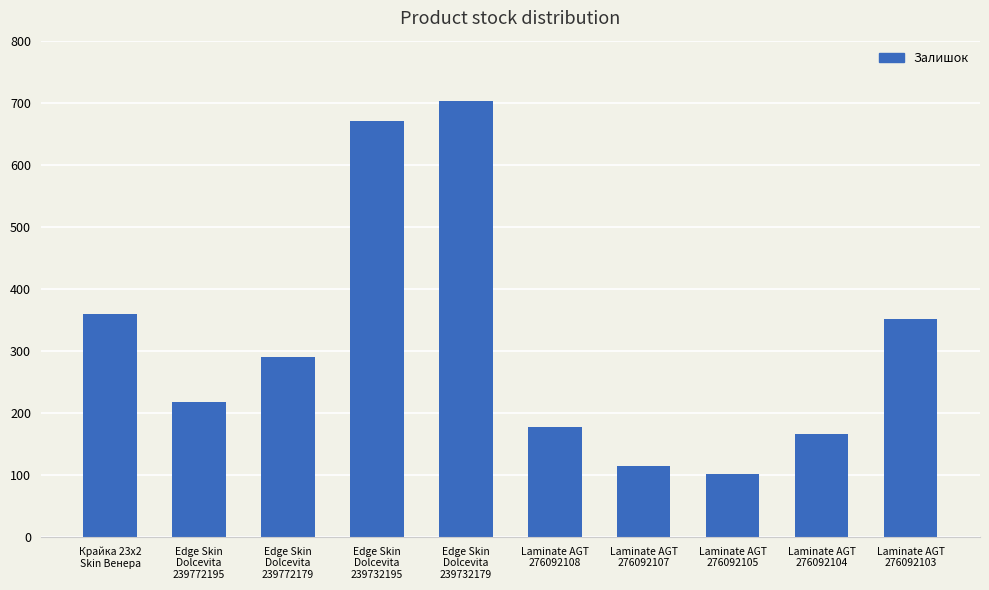

Are the bars grouped side by side (vs. stacked)?

No